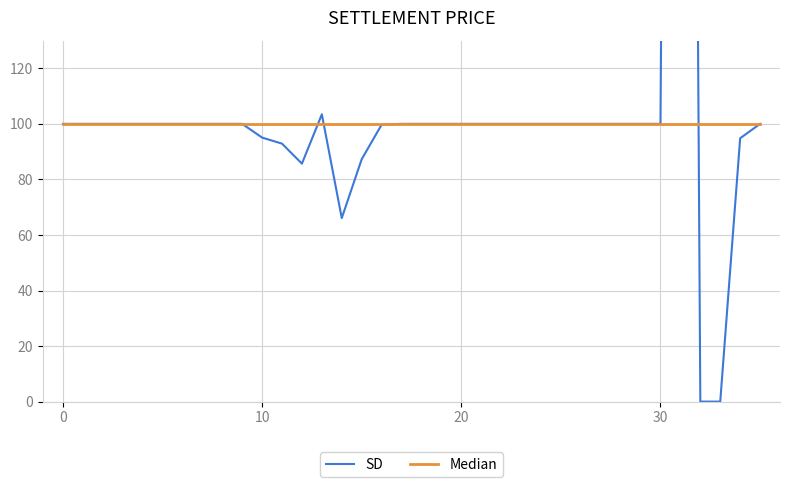

What is the highest value of the SD series?

1129.8